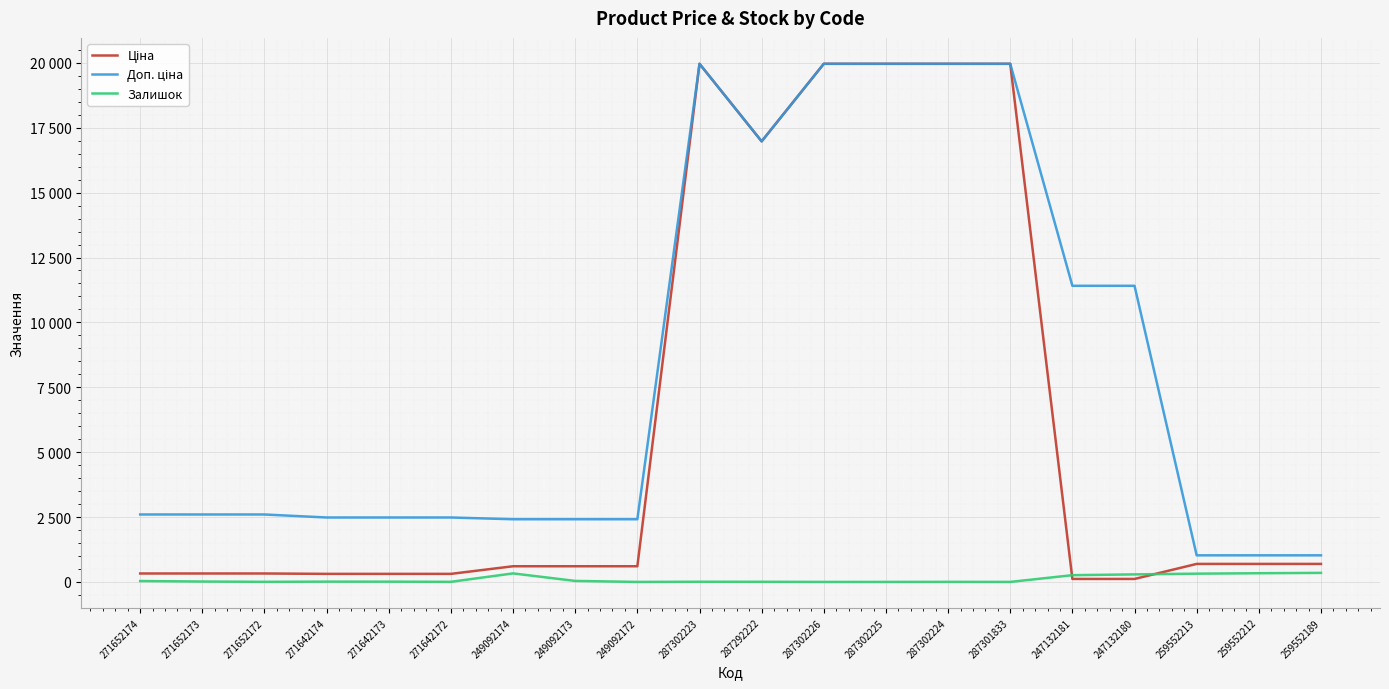

Reading left to right, what are all the values shown in this chart?

Ціна: 271652174=324.8	271652173=324.8	271652172=324.8	271642174=310.3	271642173=310.3	271642172=310.3	249092174=603.7	249092173=603.7	249092172=603.7	287302223=19964.2	287292222=16976.3	287302226=19964.2	287302225=19964.2	287302224=19964.2	287301833=19964.2	247132181=114.1	247132180=114.1	259552213=693.7	259552212=693.7	259552189=693.7
Доп. ціна: 271652174=2598.3	271652173=2598.3	271652172=2598.3	271642174=2482.4	271642173=2482.4	271642172=2482.4	249092174=2414.8	249092173=2414.8	249092172=2414.8	287302223=19964.2	287292222=16976.3	287302226=19964.2	287302225=19964.2	287302224=19964.2	287301833=19964.2	247132181=11410.0	247132180=11410.0	259552213=1024.6	259552212=1024.6	259552189=1024.6
Залишок: 271652174=34.0	271652173=15.0	271652172=4.0	271642174=11.0	271642173=10.0	271642172=4.0	249092174=328.0	249092173=38.0	249092172=0.0	287302223=7.0	287292222=5.0	287302226=0.0	287302225=0.0	287302224=3.0	287301833=0.0	247132181=260.0	247132180=290.0	259552213=318.0	259552212=335.0	259552189=348.0